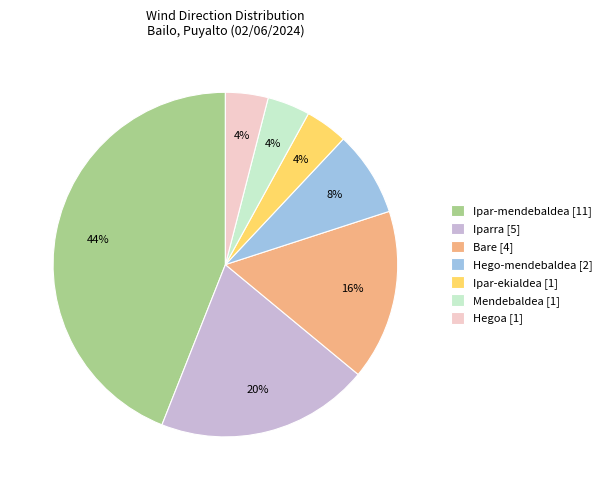

Is there any slice that represents more than half of the pie?

No